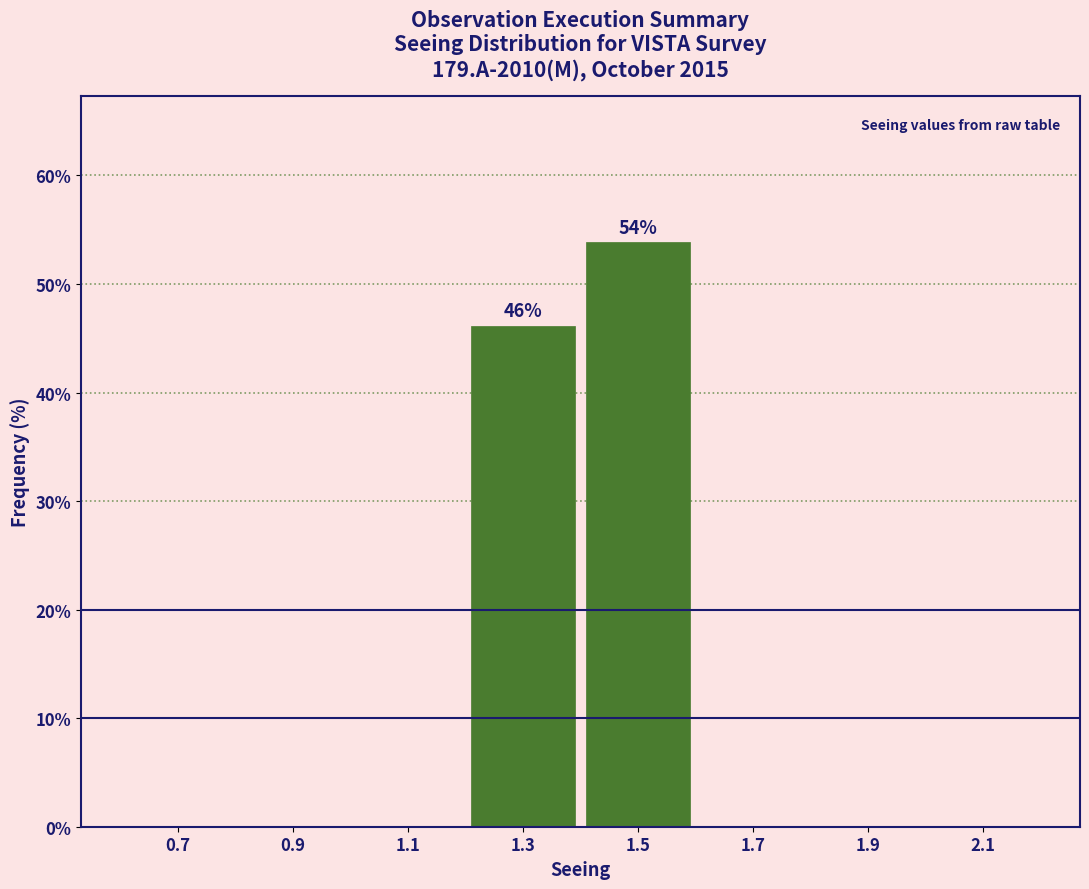

Over which range of the x-axis is the bar tallest?

1.4 to 1.6